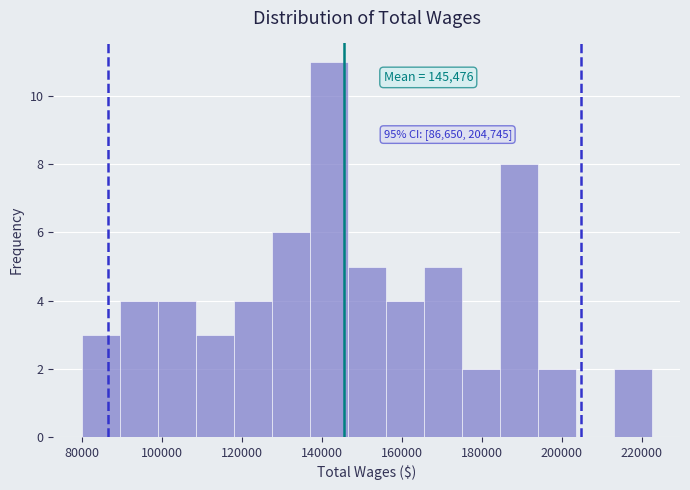

Which range on the x-axis has the tallest bar?

137000 to 146500